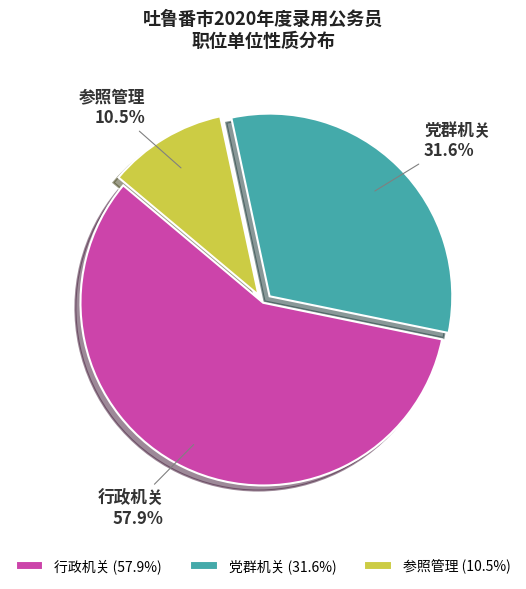

To the nearest percent, what is the difference between the 行政机关 and 党群机关 slice percentages?

26%